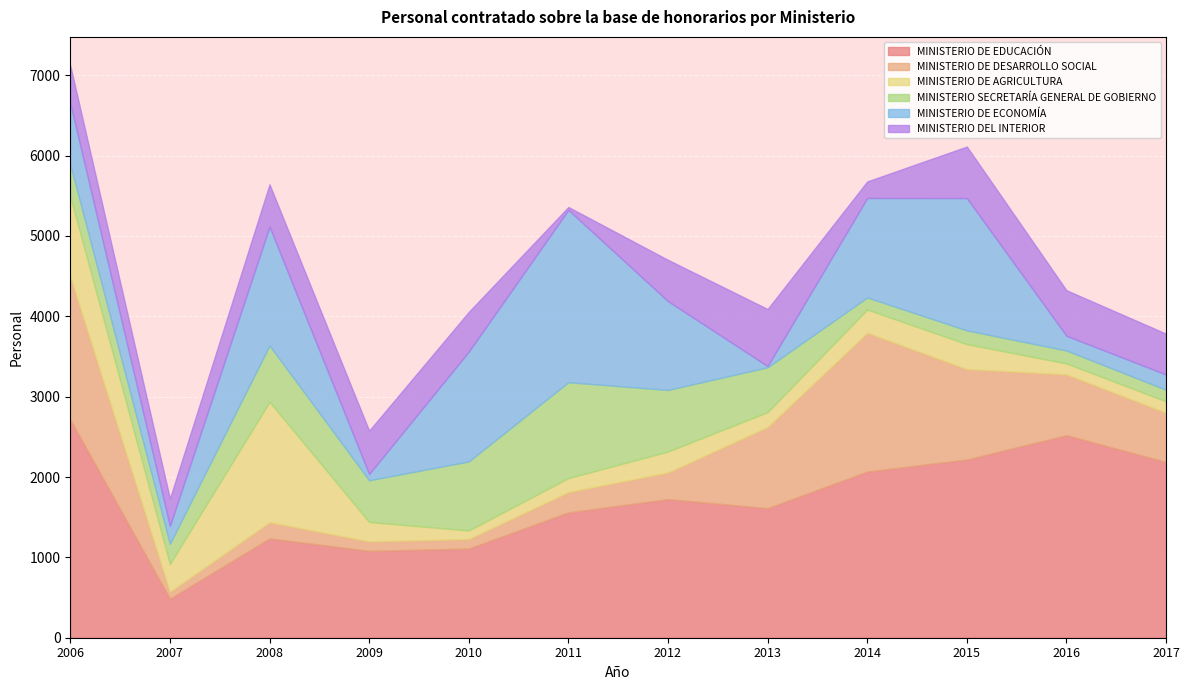

How many lines are shown in the chart?

6